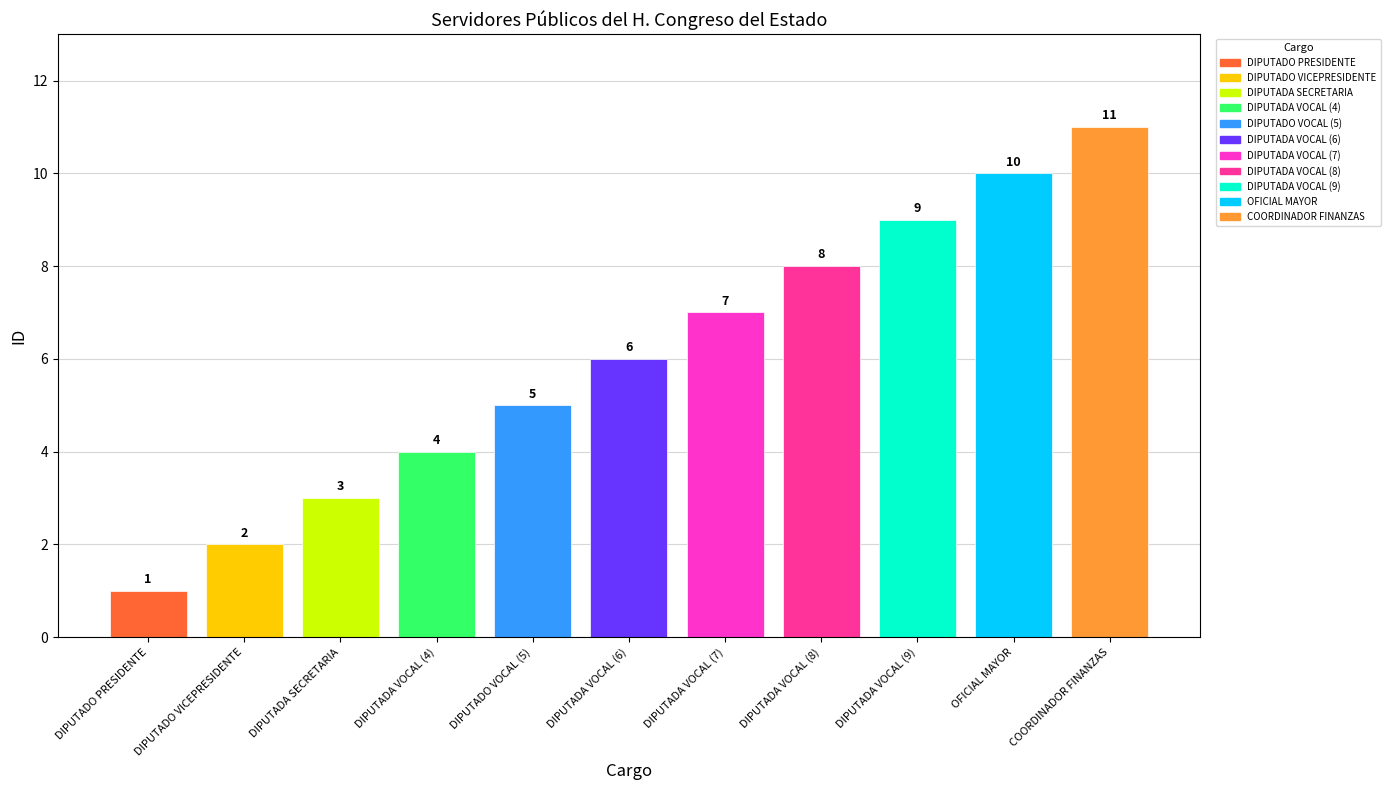

What is the greatest value displayed?

11